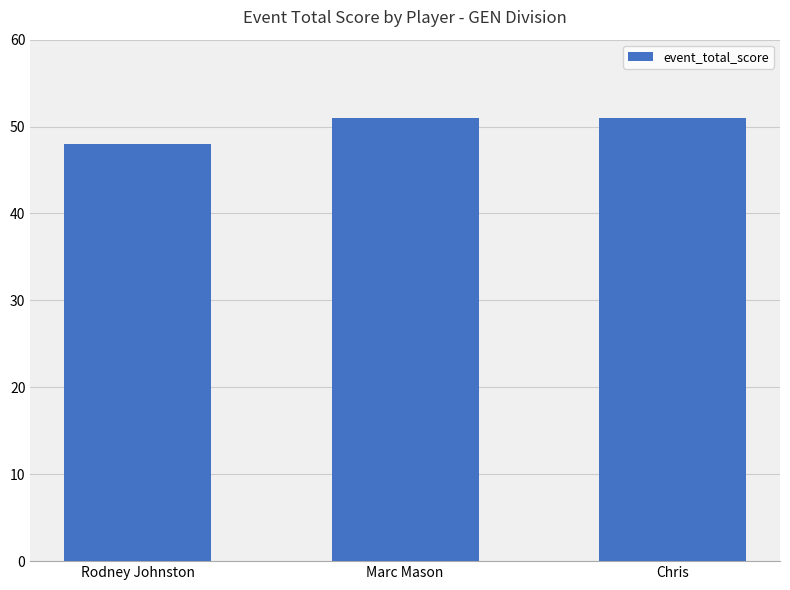

Read the value at Rodney Johnston.

48